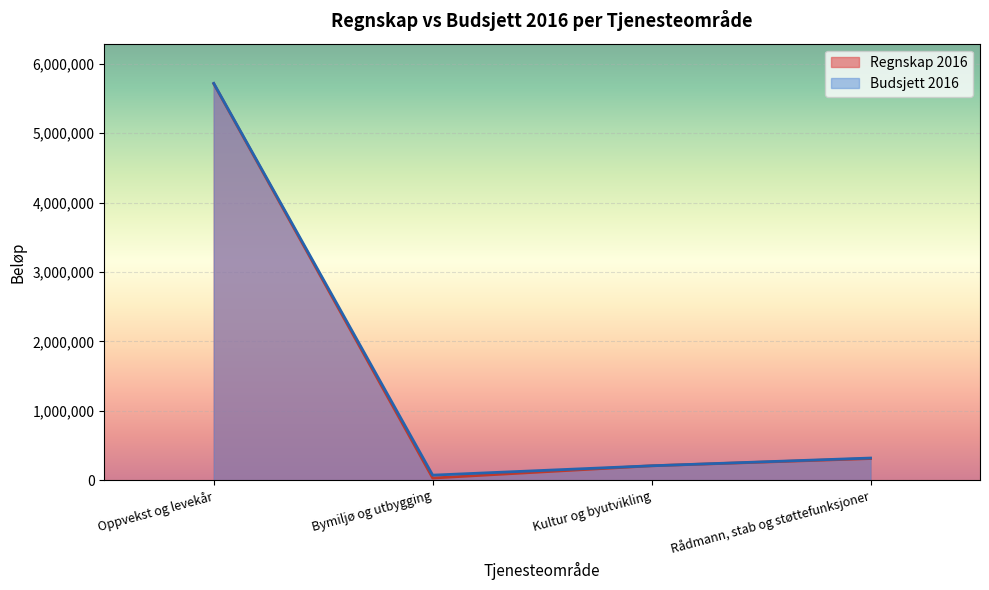

How many values in the Budsjett 2016 series are below 319537?

2